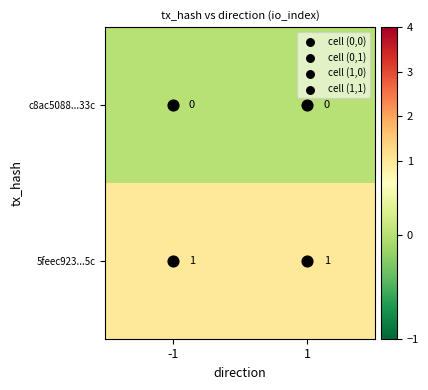

Rank the series by their average value, from highest to lowest.

5feec923...5c, c8ac5088...33c